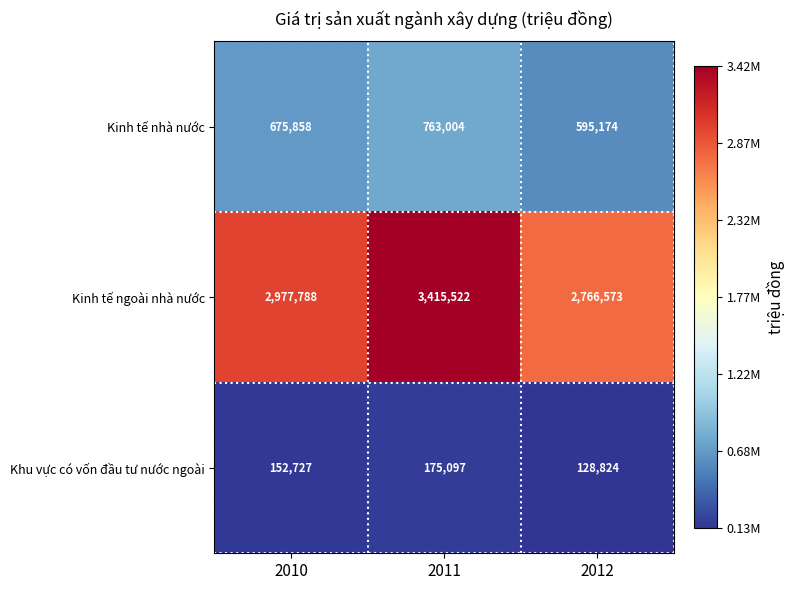

Which series has the largest total across all categories?

Kinh tế ngoài nhà nước